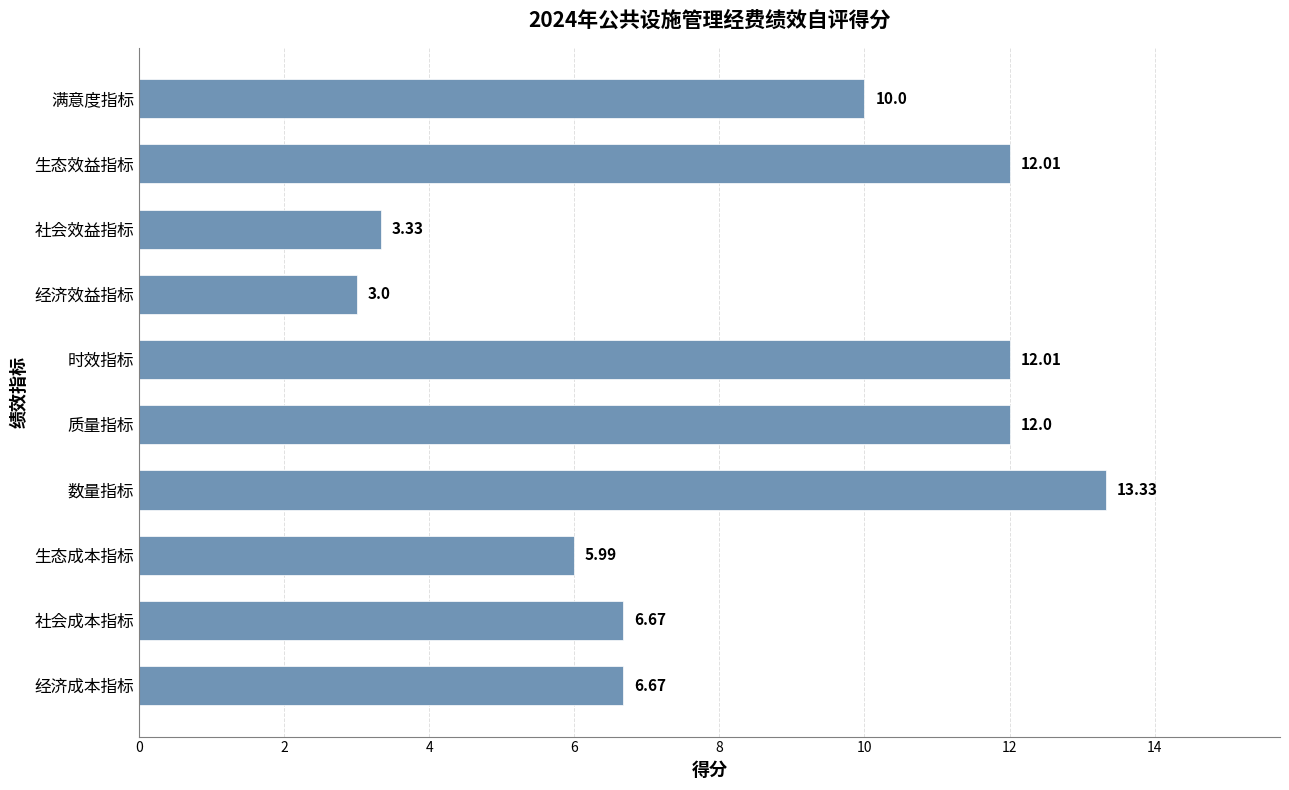

Which category has the highest value across all series?

数量指标